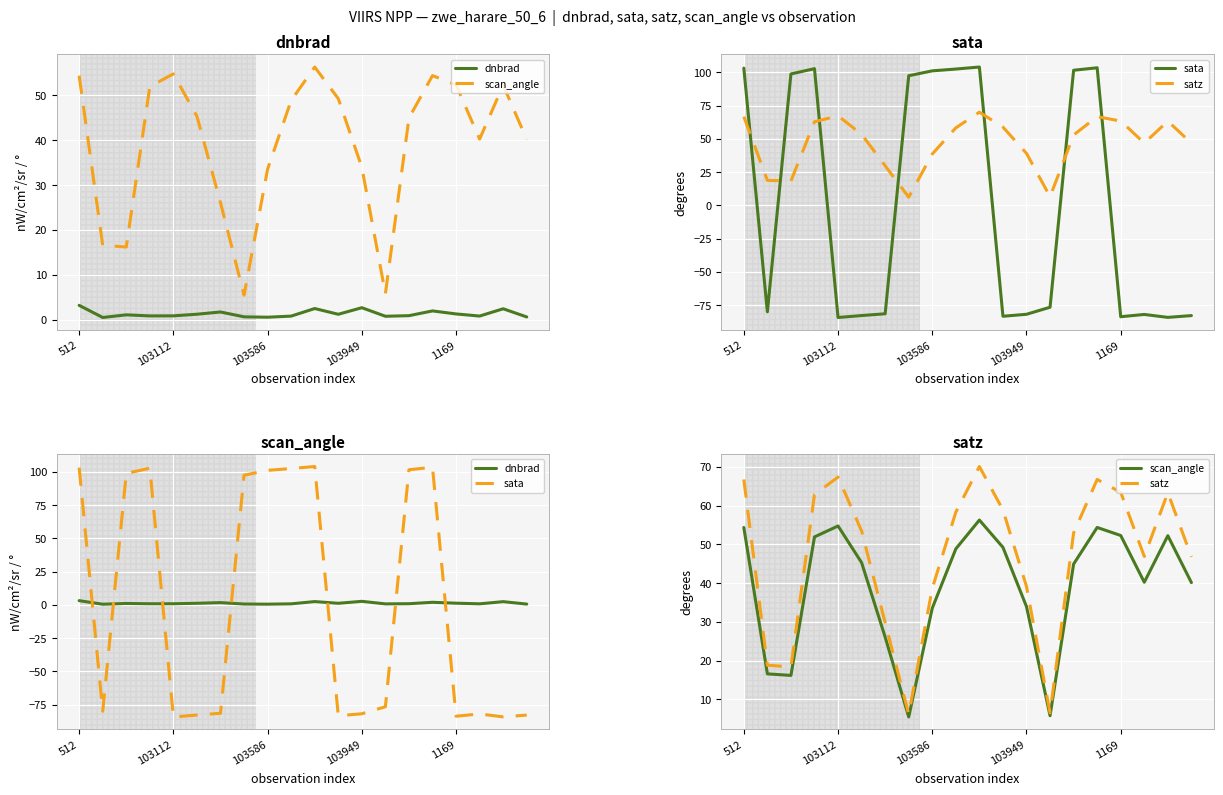

Between 19 and 103586, which is larger?

103586